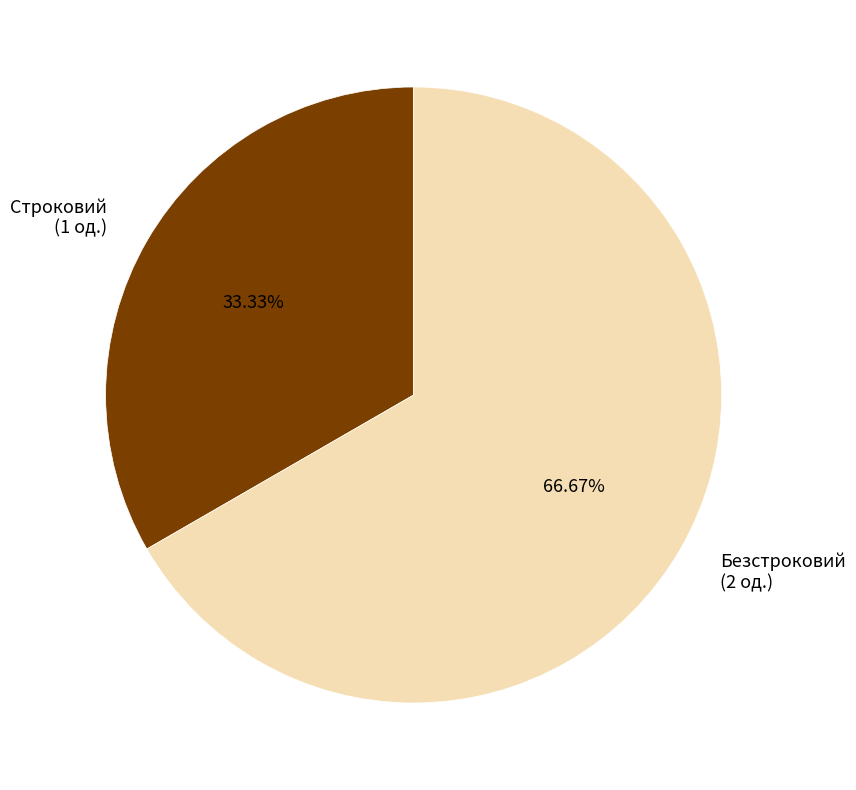

To the nearest percent, what is the difference between the largest and smallest slice percentages?

33%